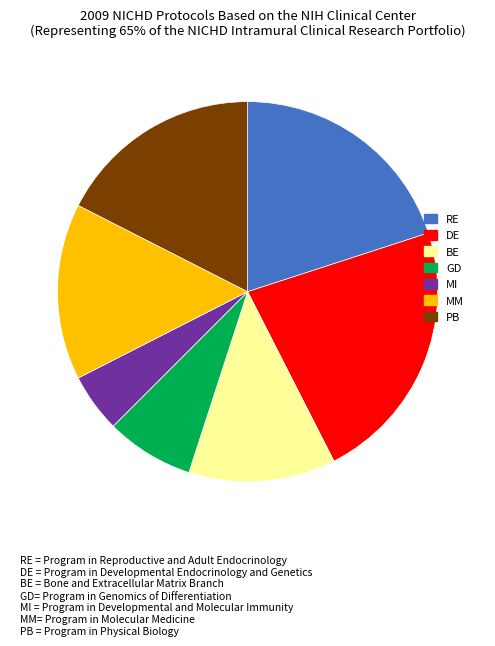

Does any single category account for the majority?

No